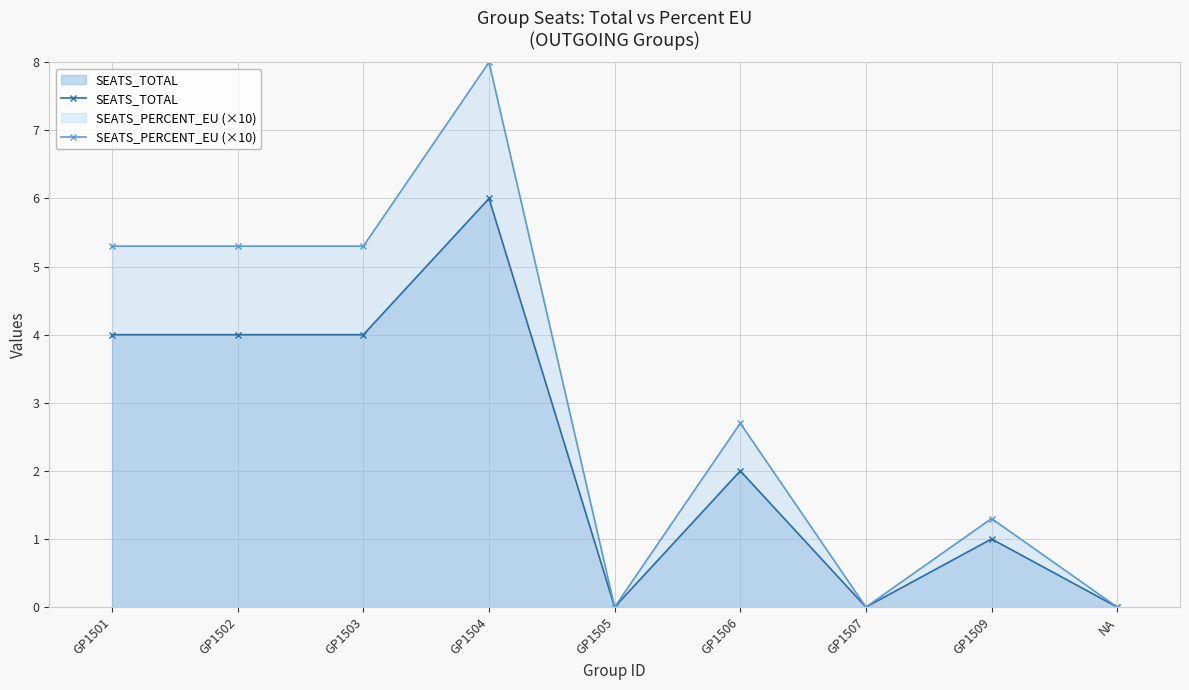

At which category is the sum across all series the highest?

GP1504